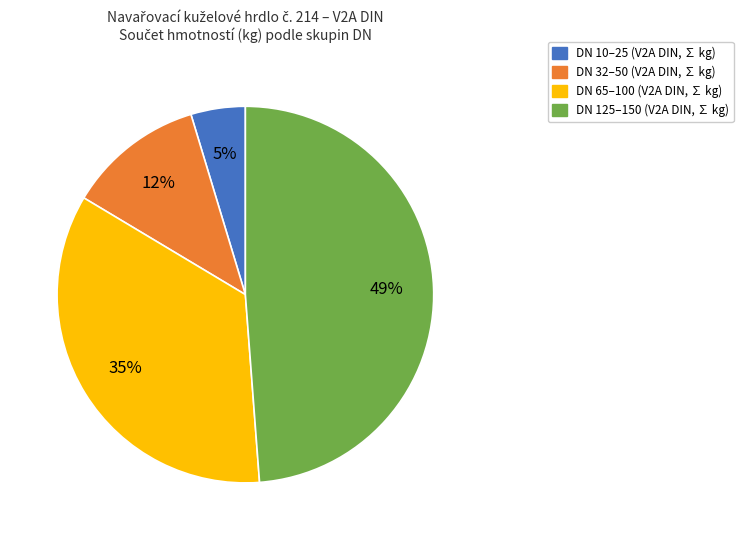

Does any single category account for the majority?

No